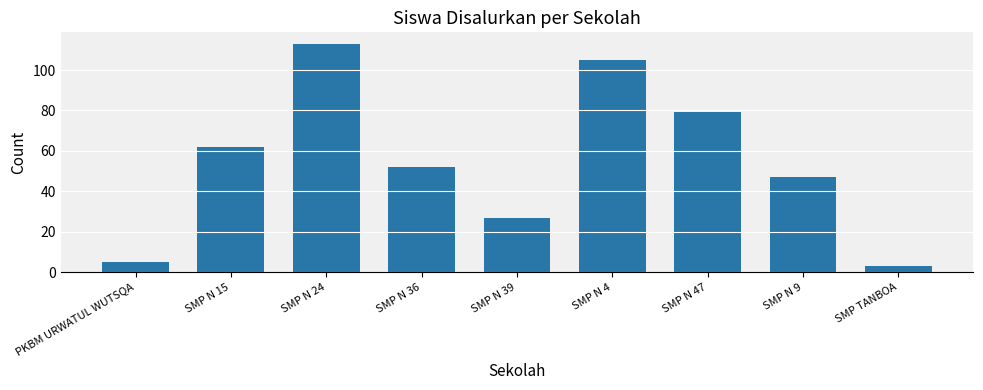

Reading left to right, extract all data points from this chart.

PKBM URWATUL WUTSQA=5	SMP N 15=62	SMP N 24=113	SMP N 36=52	SMP N 39=27	SMP N 4=105	SMP N 47=79	SMP N 9=47	SMP TANBOA=3